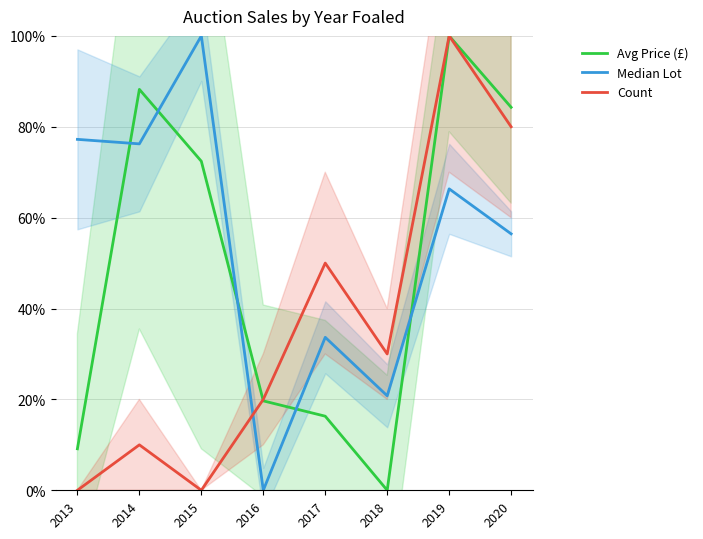

Which series has the largest range (max minus min)?

Avg Price (£)